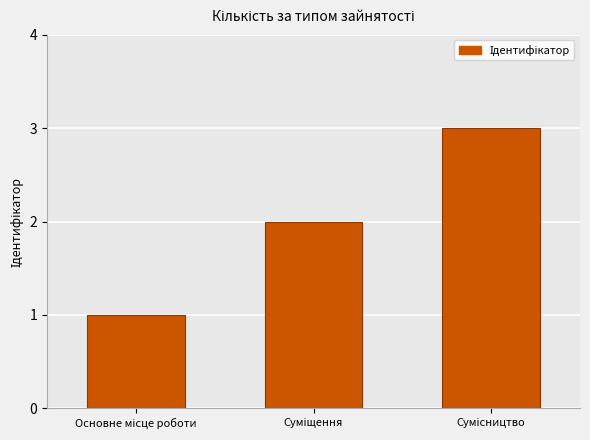

What is the average value?

2